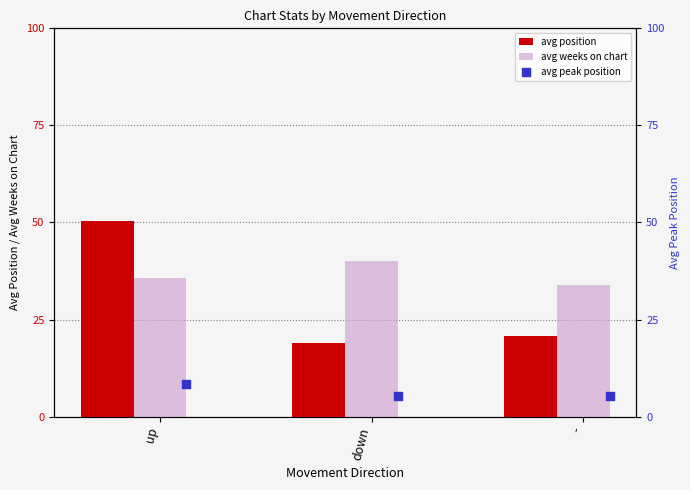

Which series has the largest total across all categories?

avg weeks on chart